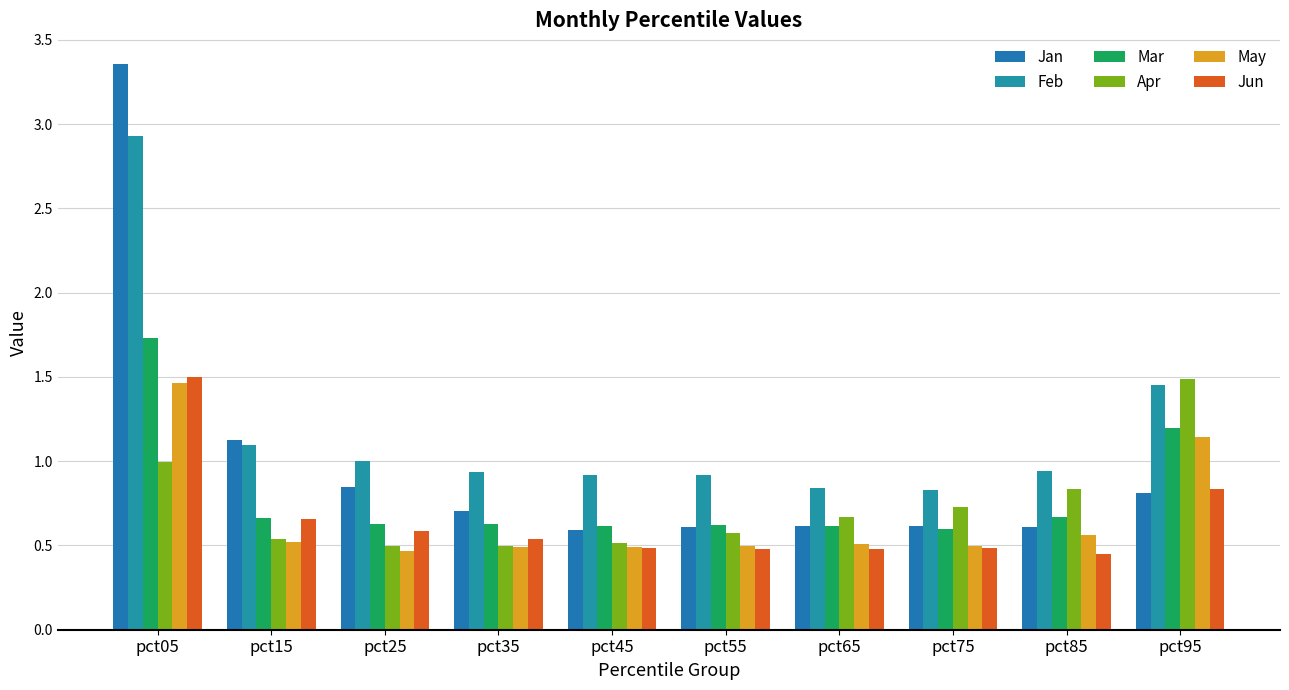

What value does the Mar series have at pct65?

0.6